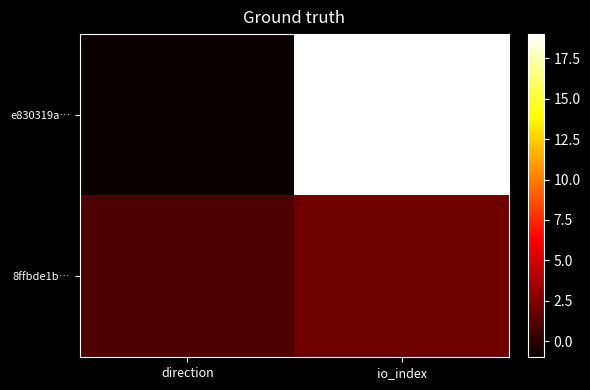

Reading left to right, transcribe all the data shown in this chart.

e830319a…: direction=-1	io_index=19
8ffbde1b…: direction=1	io_index=2